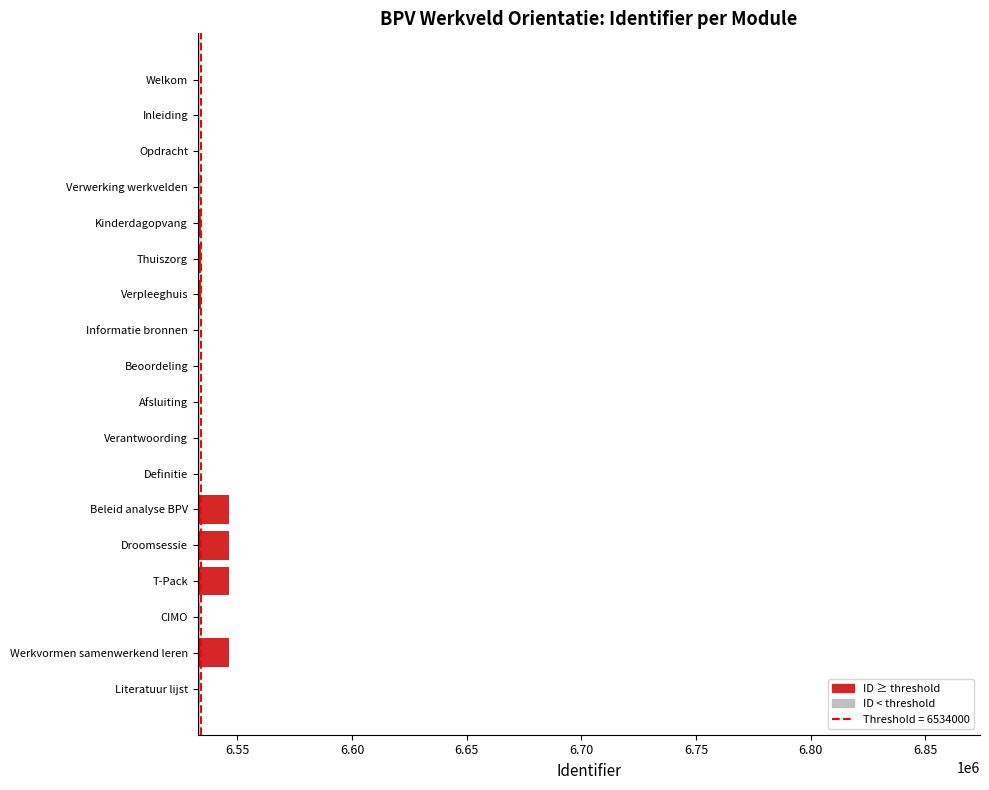

What is the difference between the maximum and minimum values?

13443